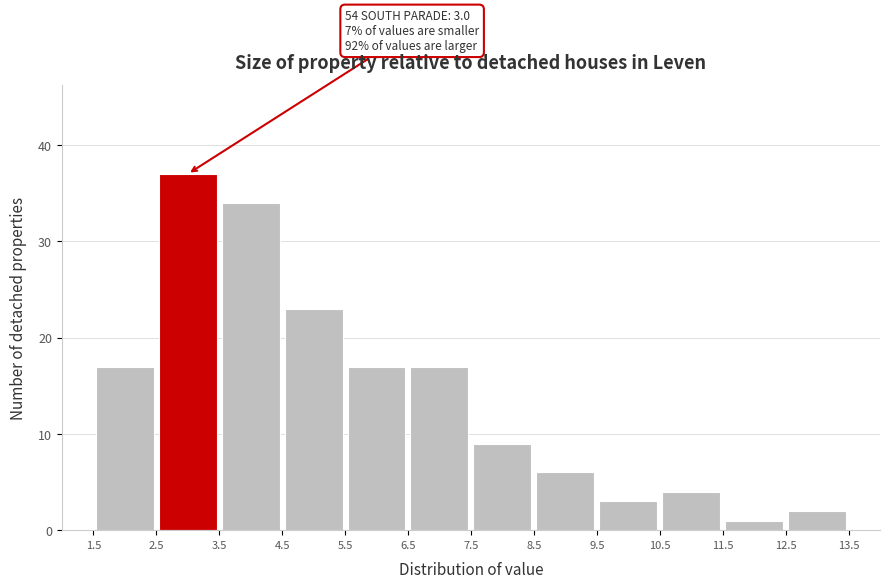

Over which range of the x-axis is the bar tallest?

2.5 to 3.5